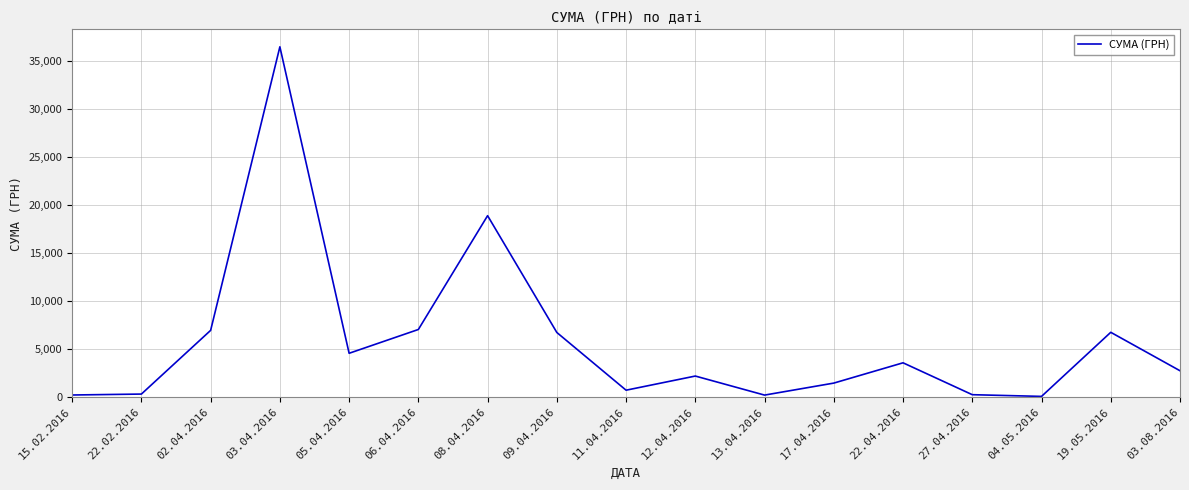

True or false: the data shows 18871.3 at 08.04.2016.

True